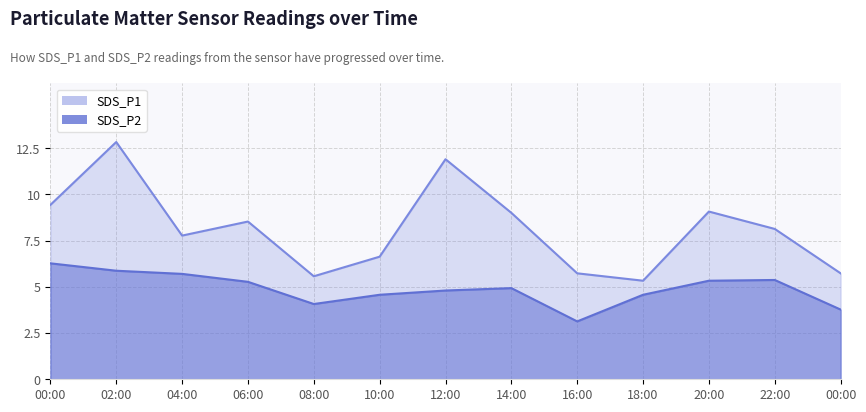

Reading left to right, transcribe all the data shown in this chart.

SDS_P1: 00:00=9.4	02:00=12.8	04:00=7.8	06:00=8.5	08:00=5.6	10:00=6.6	12:00=11.9	14:00=9.0	16:00=5.7	18:00=5.3	20:00=9.1	22:00=8.1	00:00=5.7
SDS_P2: 00:00=6.3	02:00=5.9	04:00=5.7	06:00=5.3	08:00=4.1	10:00=4.6	12:00=4.8	14:00=4.9	16:00=3.1	18:00=4.6	20:00=5.3	22:00=5.4	00:00=3.8